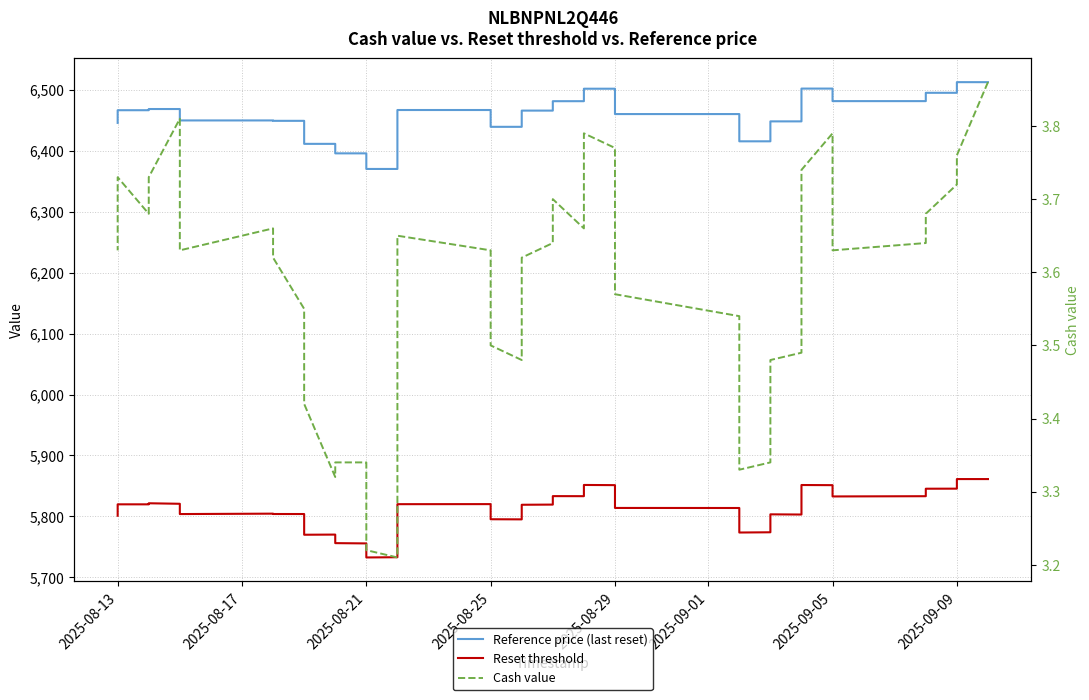

How many lines are shown in the chart?

3